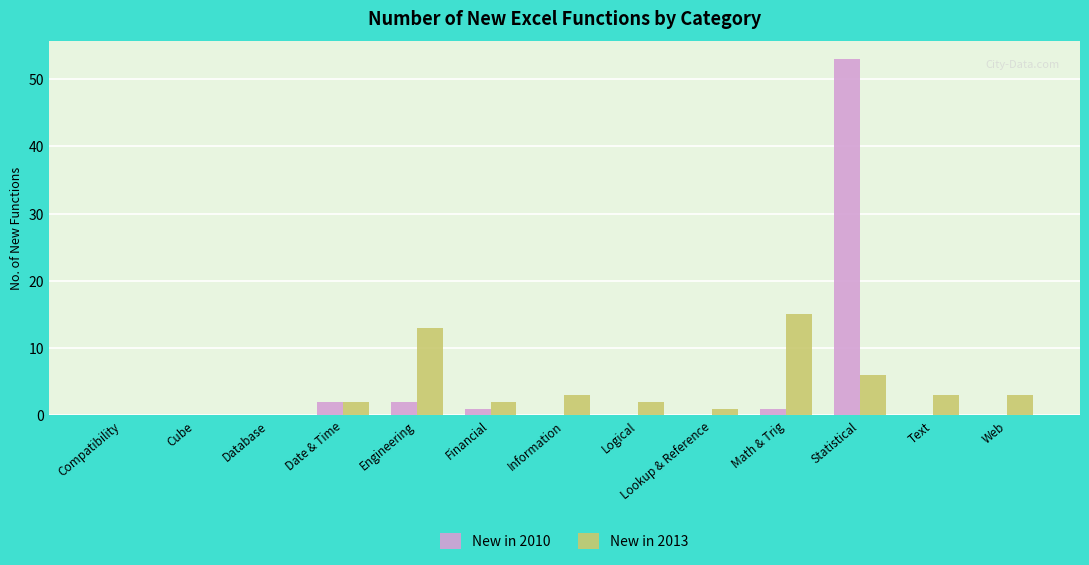

The New in 2010 series shows 37 at Database. True or false?

False